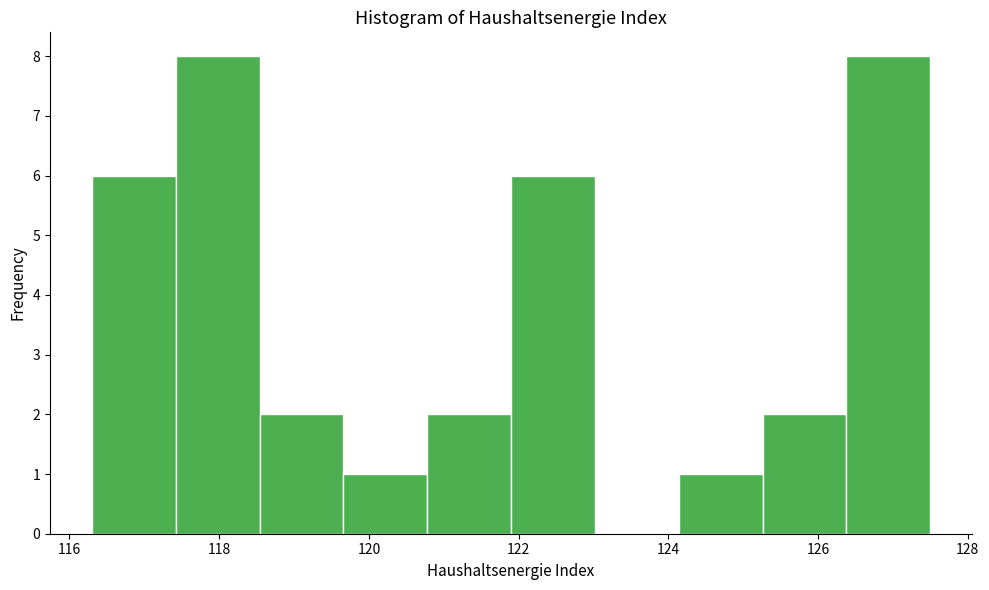

Reading left to right, list every bar in this chart as the range it spans on the x-axis followed by its height. Neither the bar edges nor the heights are printed on the chart, so give them approximately, as read against the axes.

116.30 to 117.42: 6
117.42 to 118.54: 8
118.54 to 119.66: 2
119.66 to 120.78: 1
120.78 to 121.90: 2
121.90 to 123.02: 6
123.02 to 124.14: 0
124.14 to 125.26: 1
125.26 to 126.38: 2
126.38 to 127.50: 8